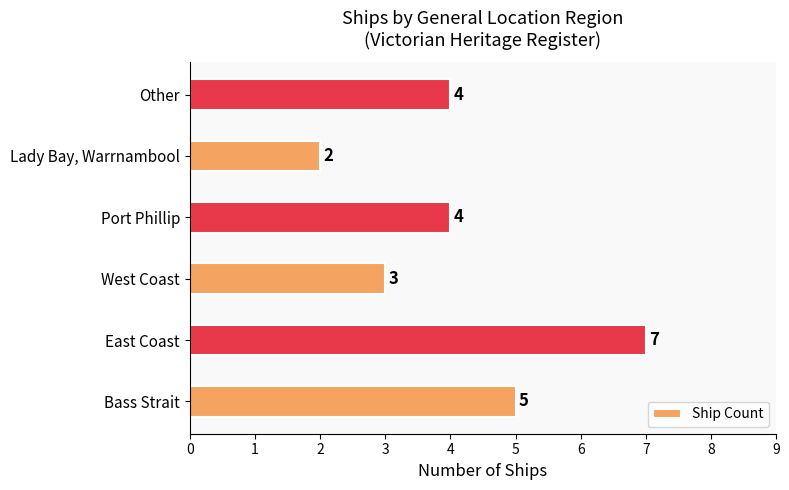

Count the values in the range 3 to 5.

4